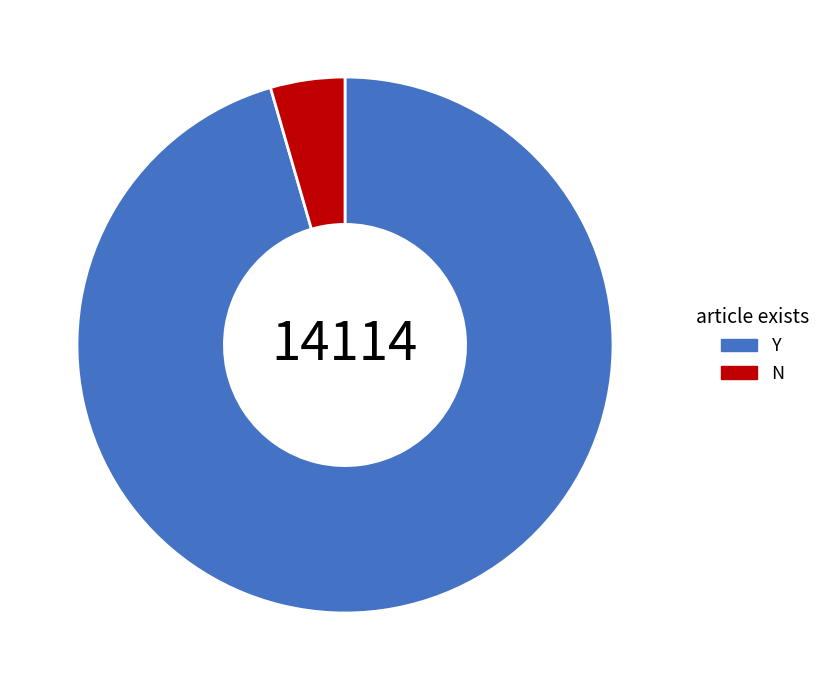

Which category accounts for the majority?

Y